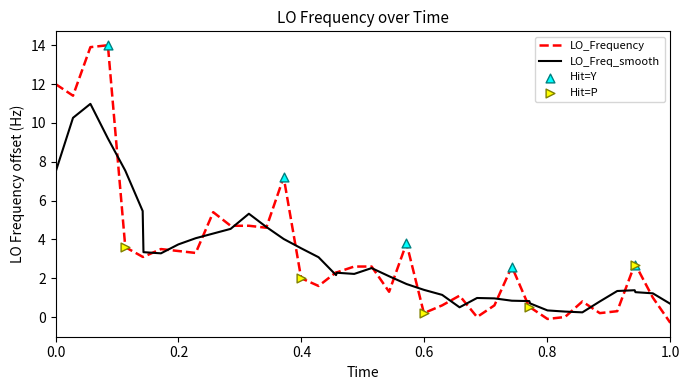

Which series has the largest range (max minus min)?

LO_Frequency